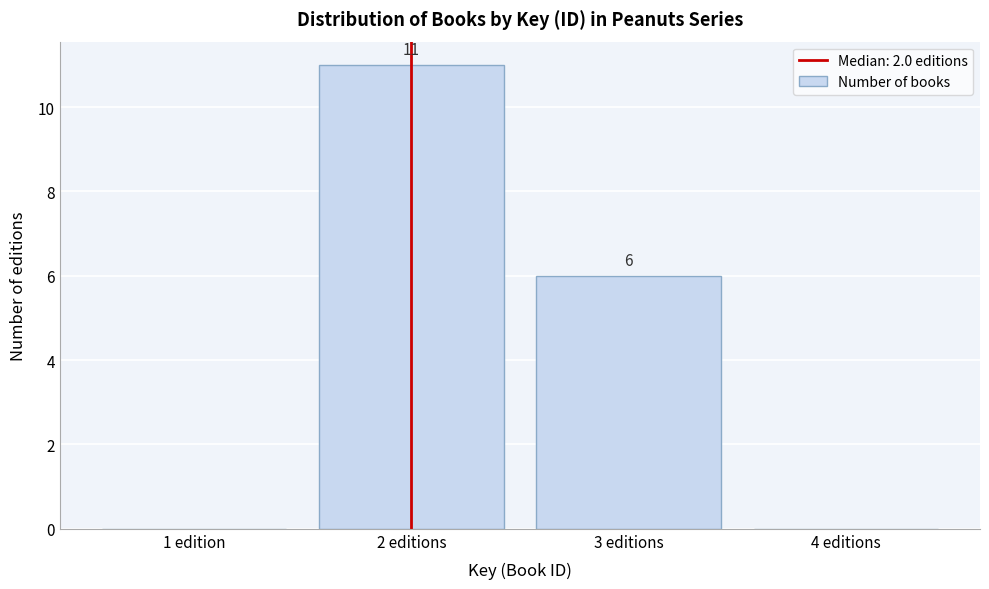

Reading right to left, transcribe all the data shown in this chart.

4 editions=0	3 editions=6	2 editions=11	1 edition=0